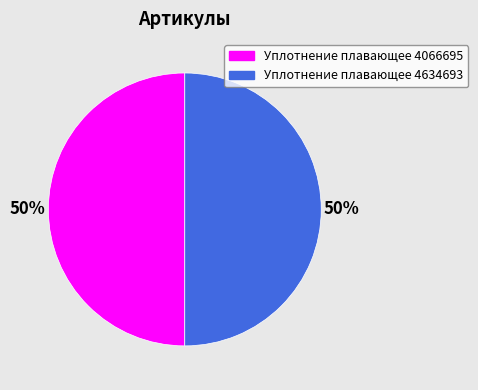

What percentage is the Уплотнение плавающее 4634693 slice, to the nearest percent?

50%